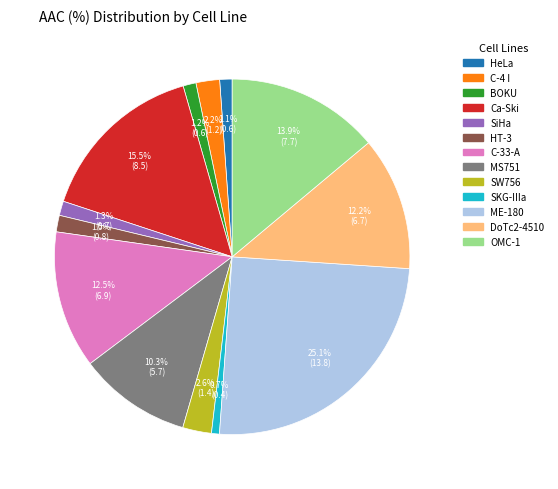

To the nearest percent, what is the difference between the C-4 I and HT-3 slice percentages?

1%